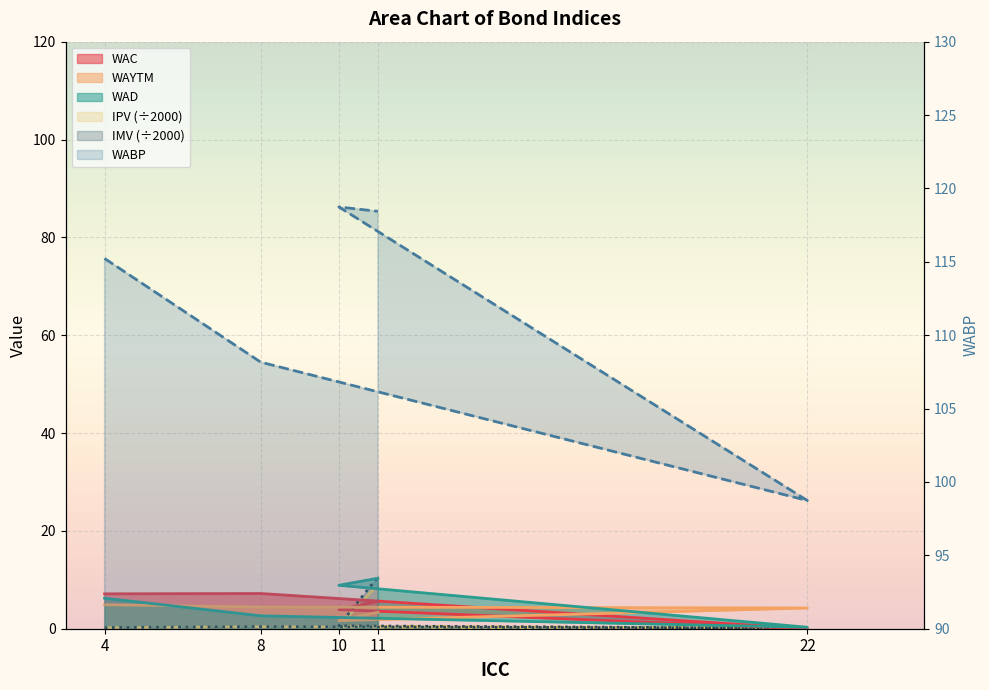

At which label is WAC closest to 3?

10